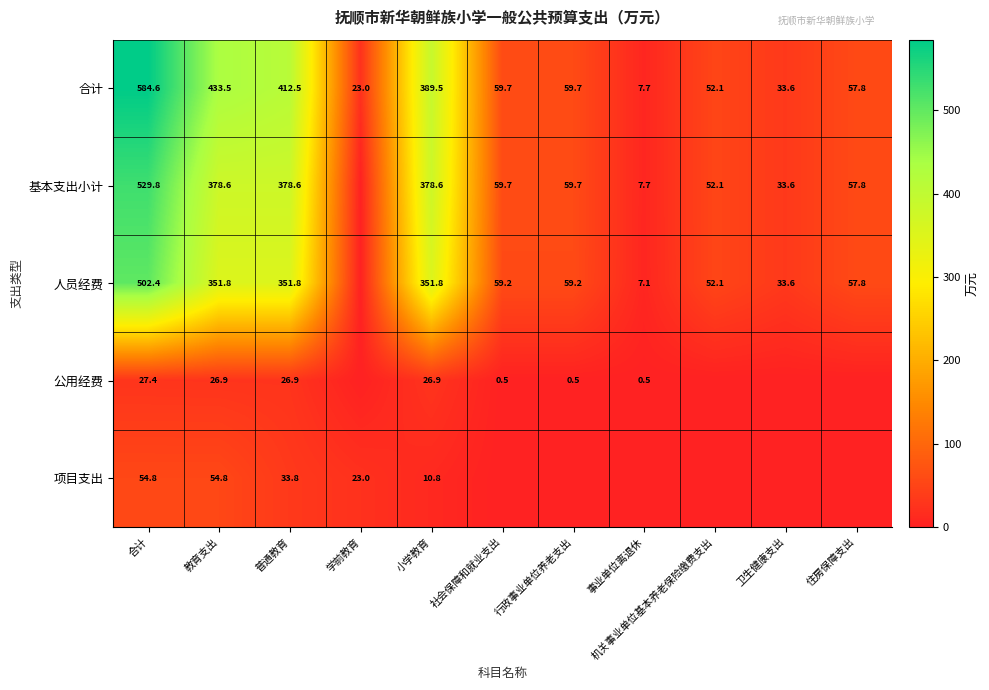

Which label corresponds to the largest value in the chart?

合计